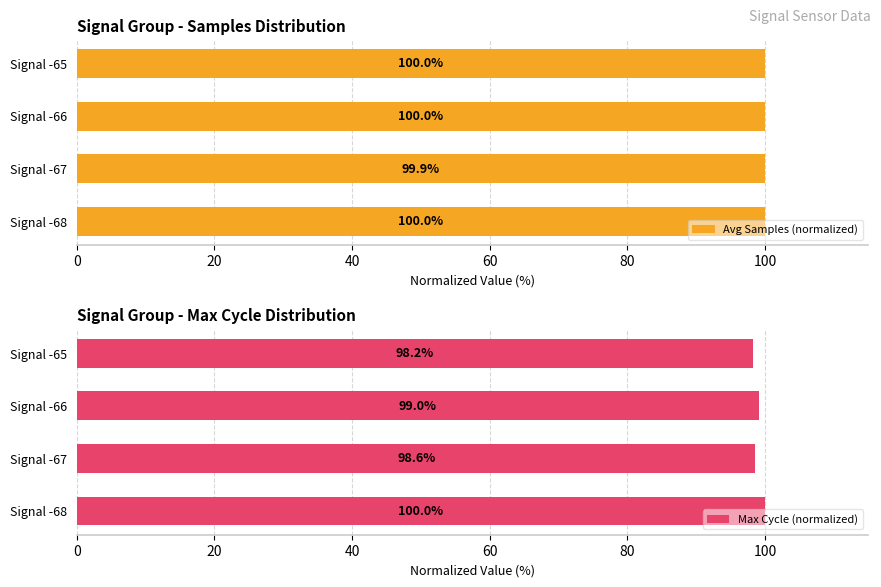

List the series in order of their peak value, highest first.

Avg Samples (normalized), Max Cycle (normalized)